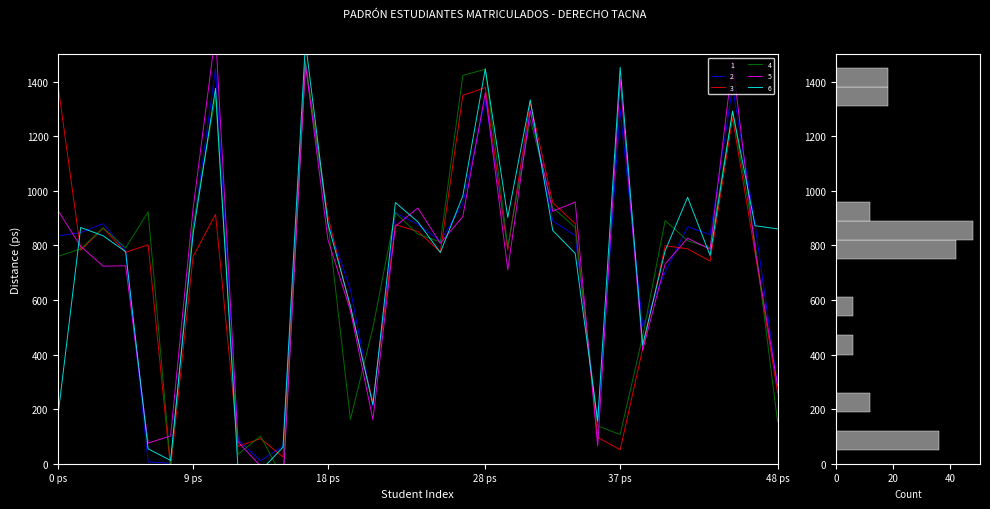

What is the difference between the maximum and minimum values in the 4 series?

1529.7